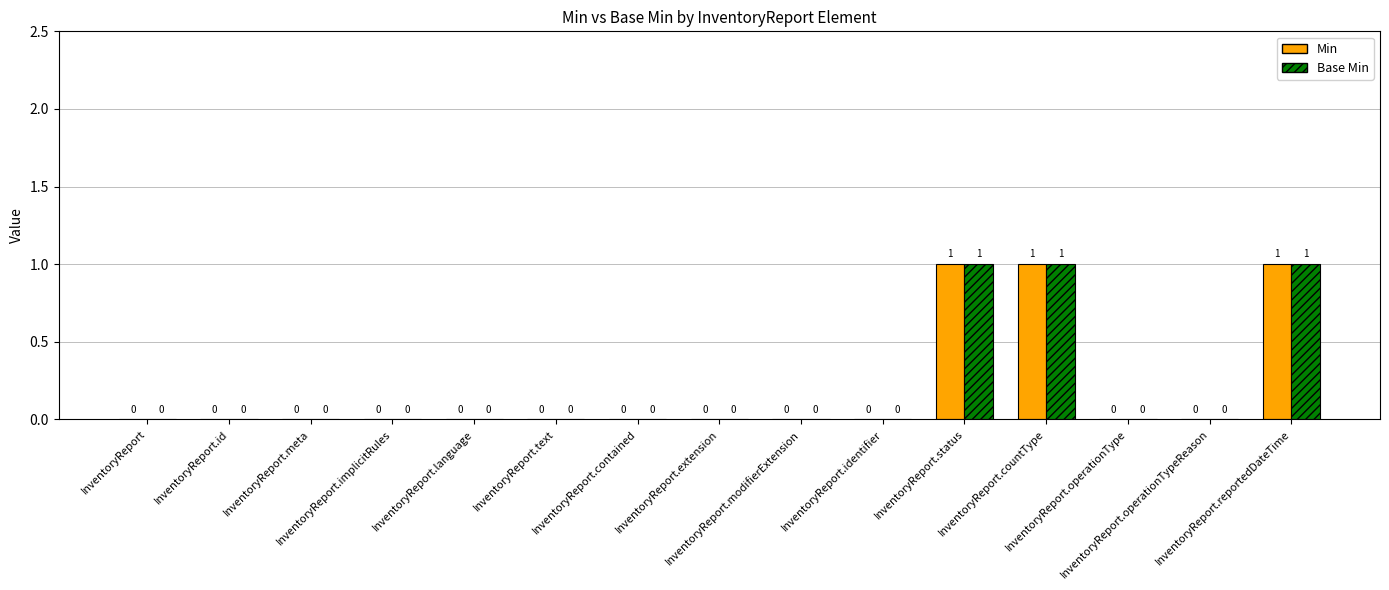

What is the sum of all Base Min values?

3